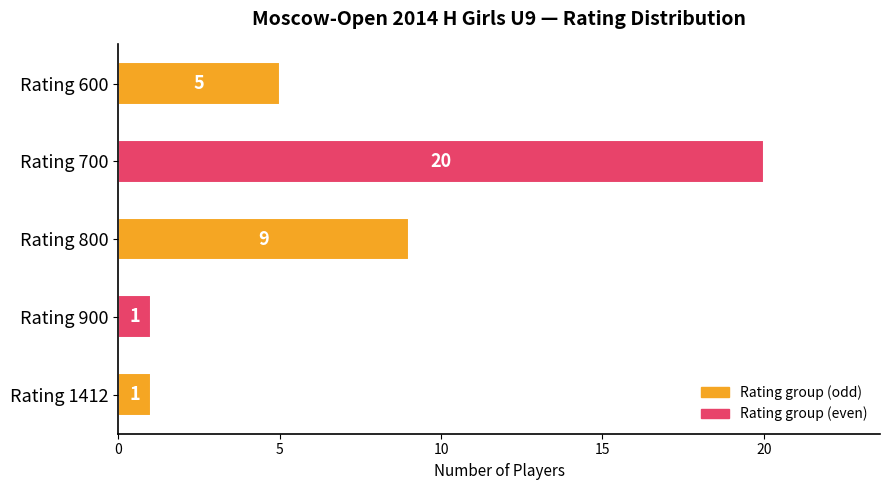

What is the difference between the maximum and second lowest values?

19